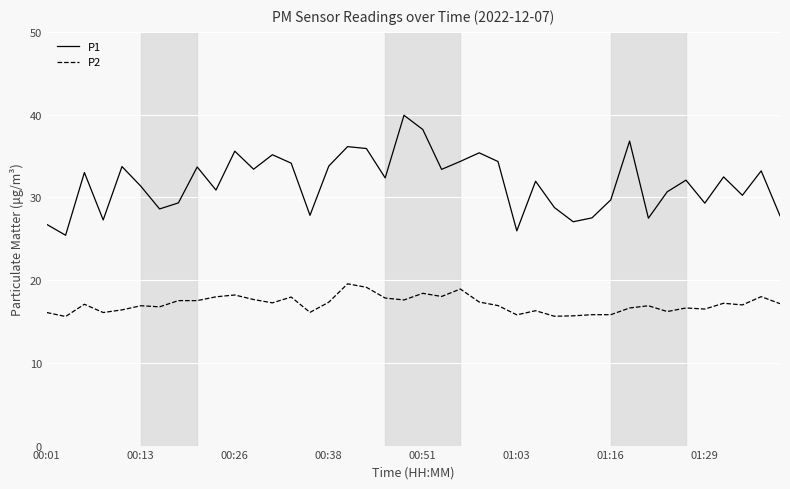

What is the difference between the maximum and minimum values in the P1 series?

14.5